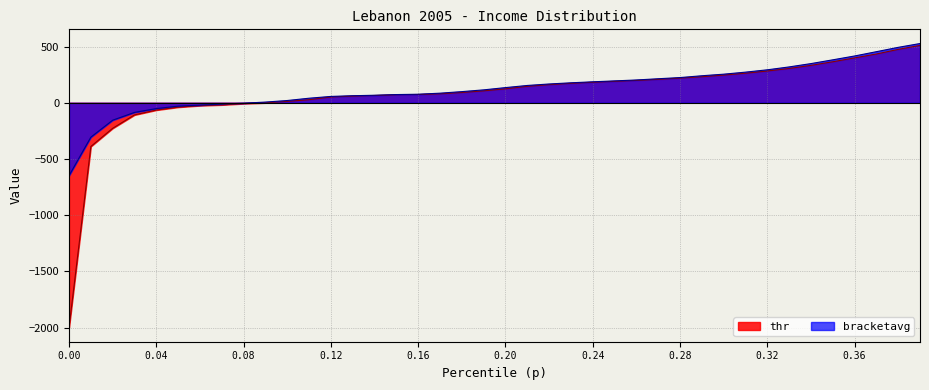

What is the label of the 19th point from the right?

0.21